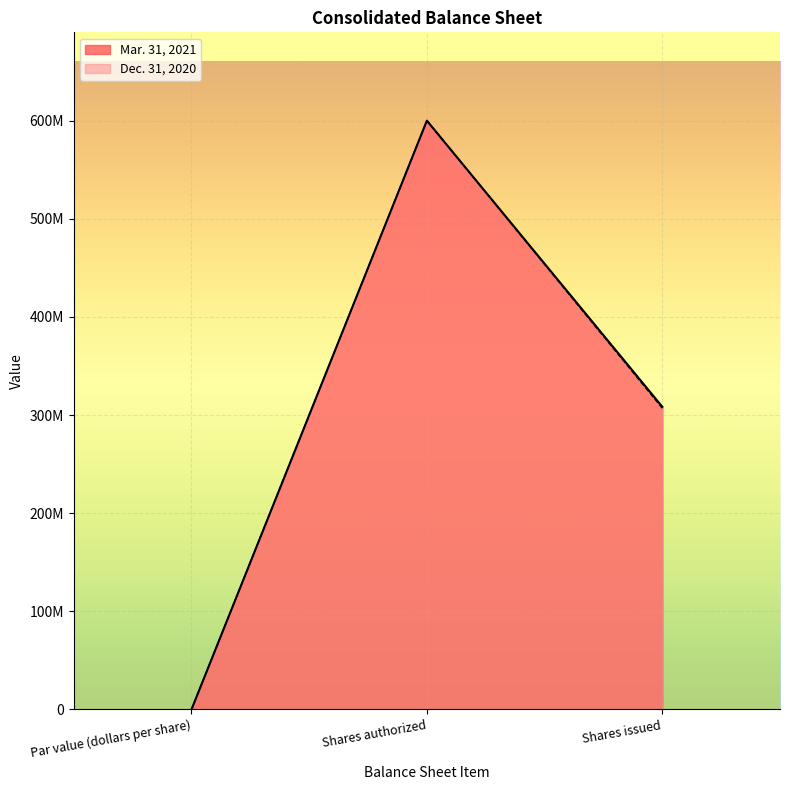

Reading left to right, extract all data points from this chart.

Mar. 31, 2021: Par value (dollars per share)=1	Shares authorized=600000000	Shares issued=308436780
Dec. 31, 2020: Par value (dollars per share)=1	Shares authorized=600000000	Shares issued=306980092